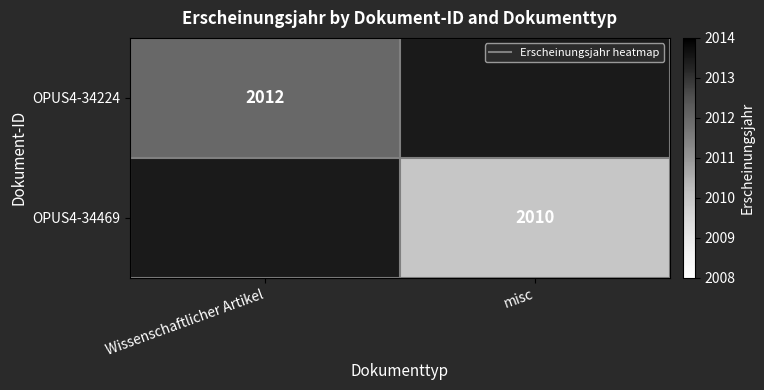

Count the number of data series in this chart.

2